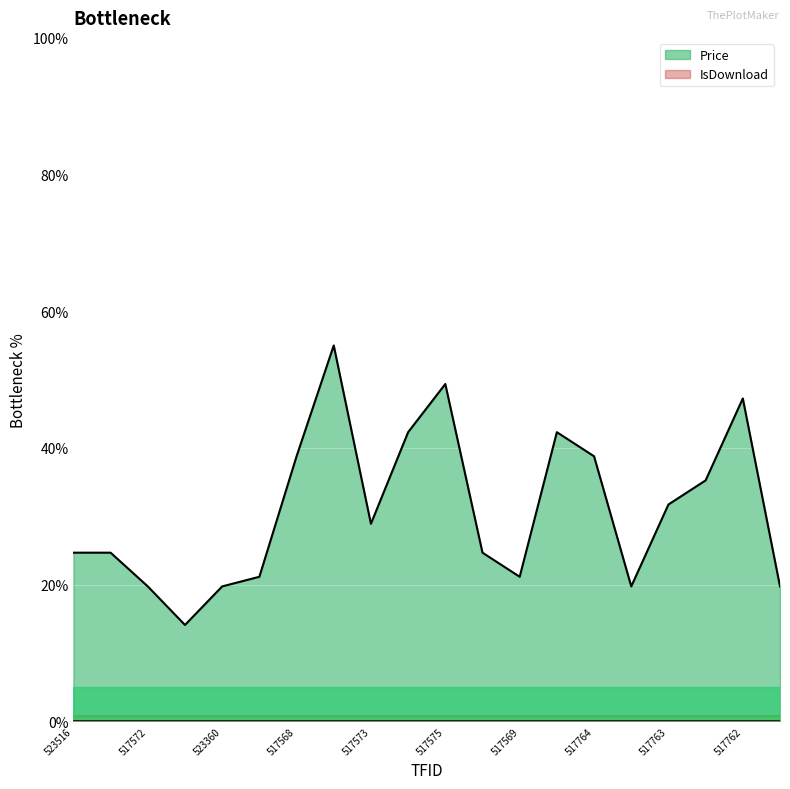

What value does the data have at 523358?

35.3